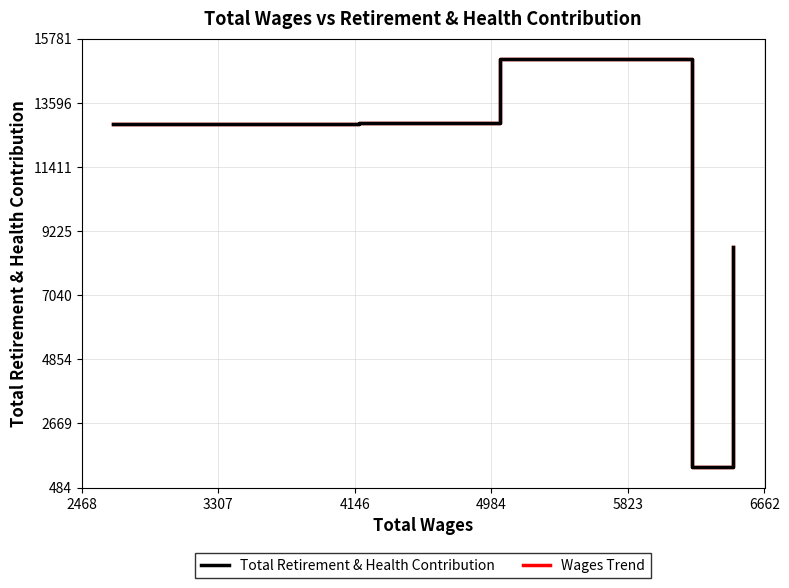

Rank the series by their maximum value, from lowest to highest.

Total Retirement & Health Contribution, Wages Trend